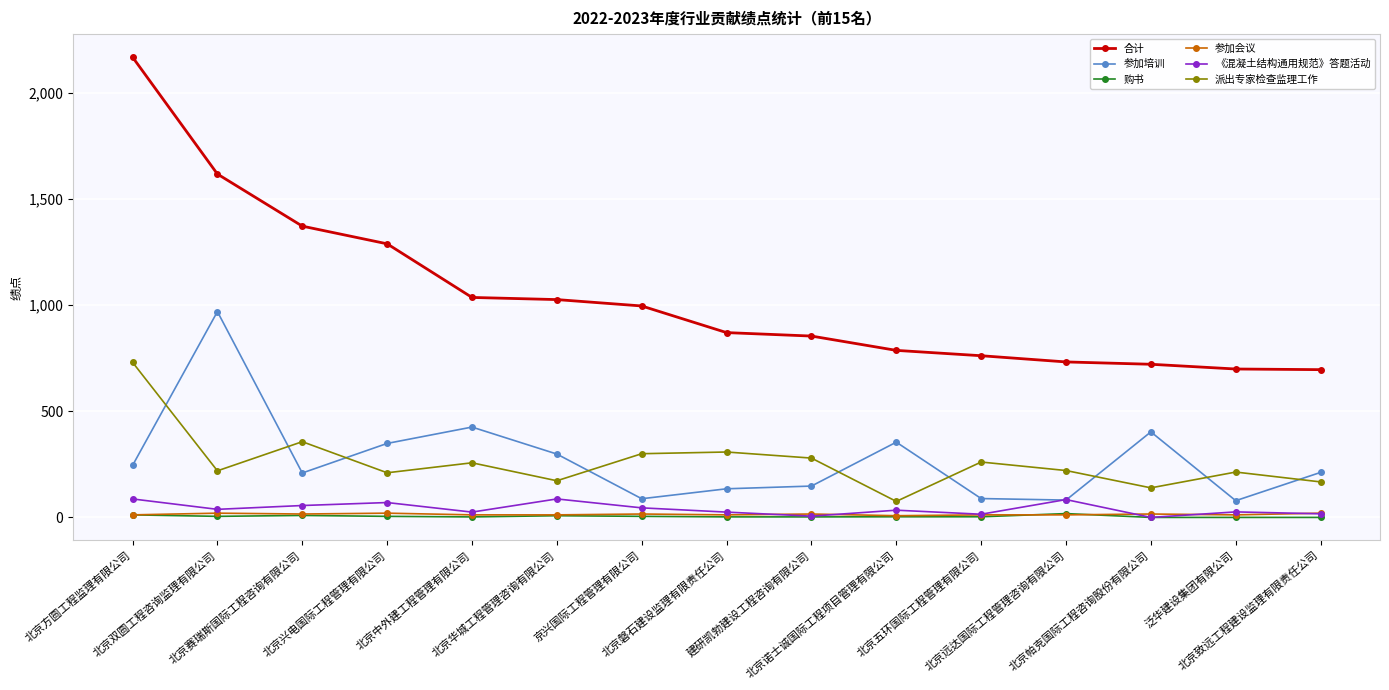

True or false: 参加培训 has a value of 386.9 at 北京双圆工程咨询监理有限公司.

False